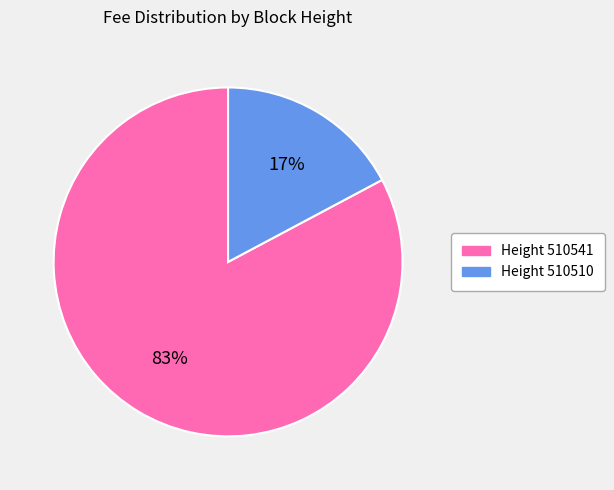

Does any single category account for the majority?

Yes